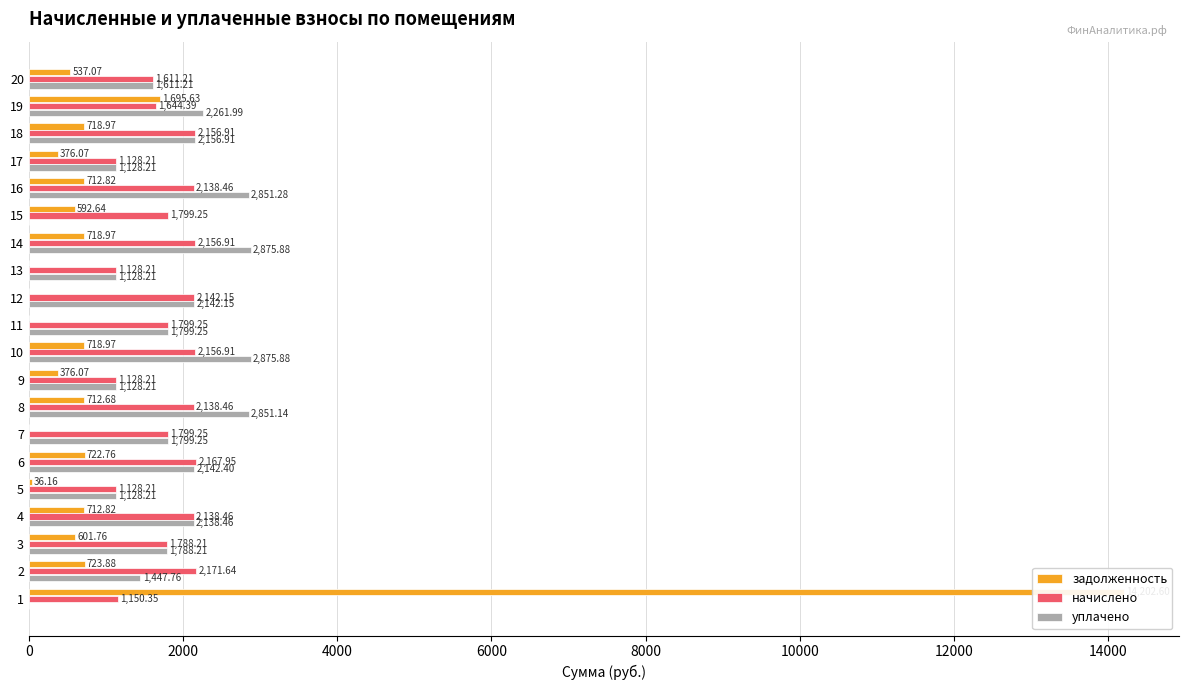

What is the greatest value displayed?

14202.6